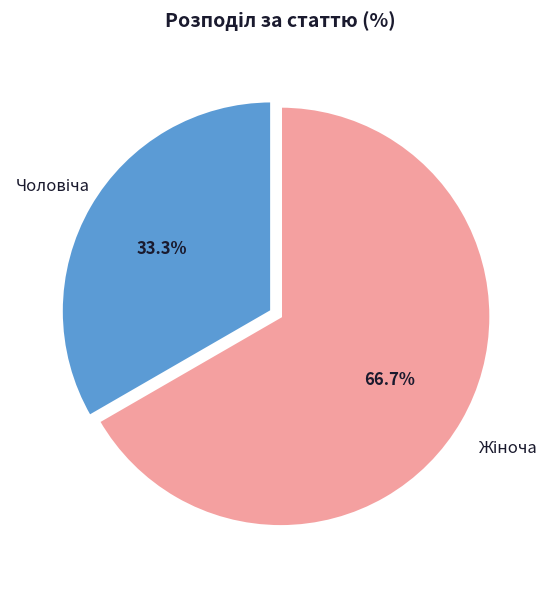

Does any single category account for the majority?

Yes